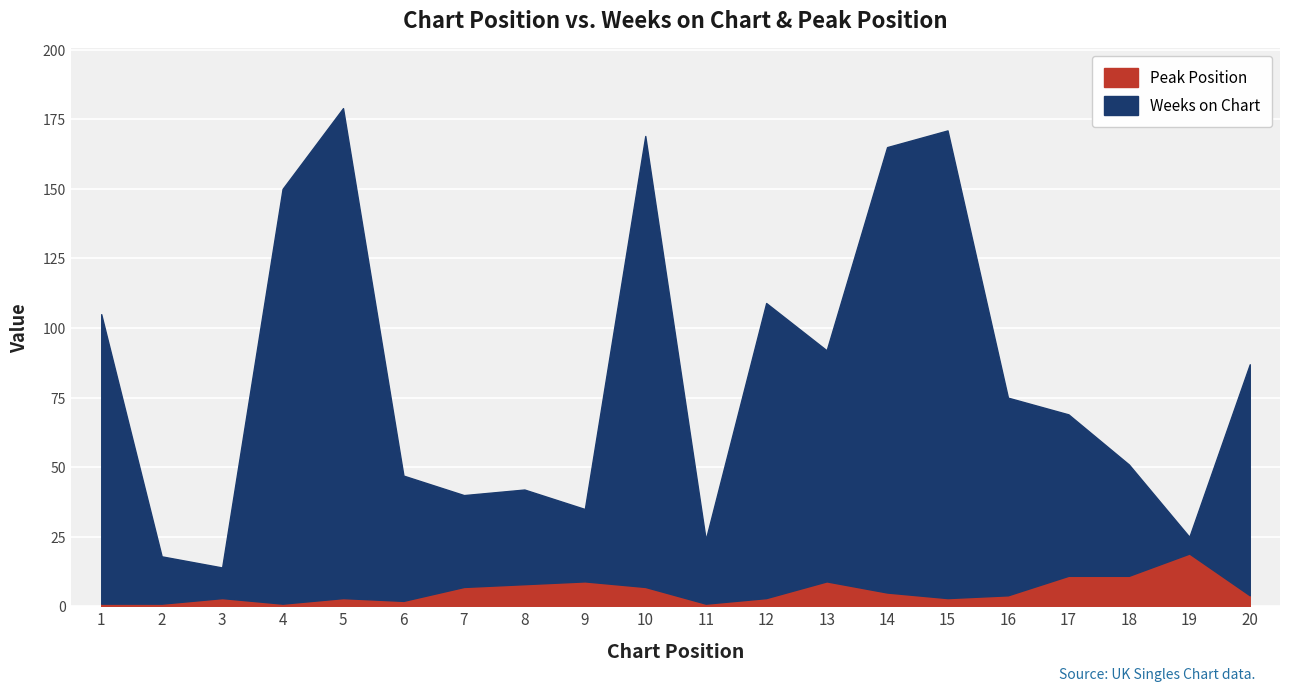

What is the sum of all Peak Position values?

112